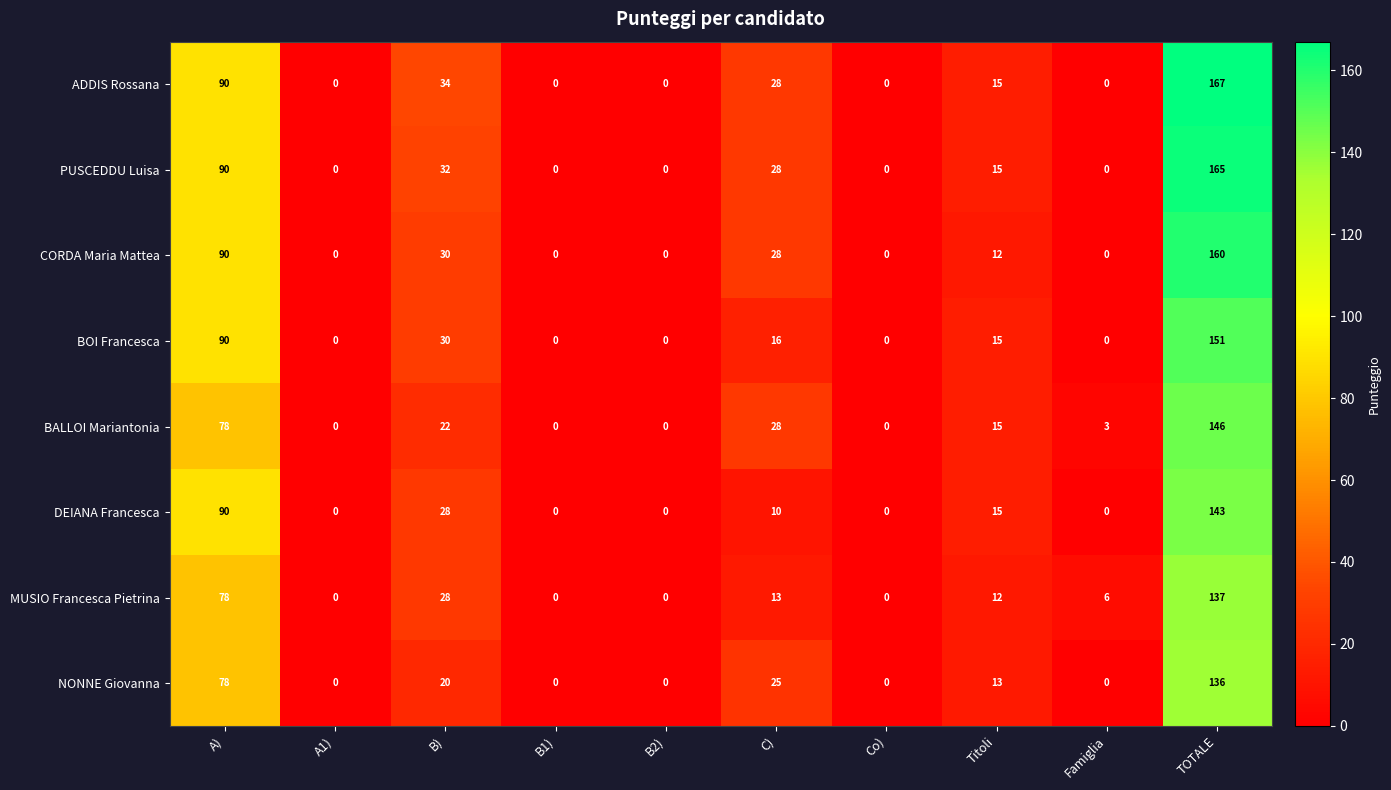

Is it true that BOI Francesca equals -71 at Famiglia?

False